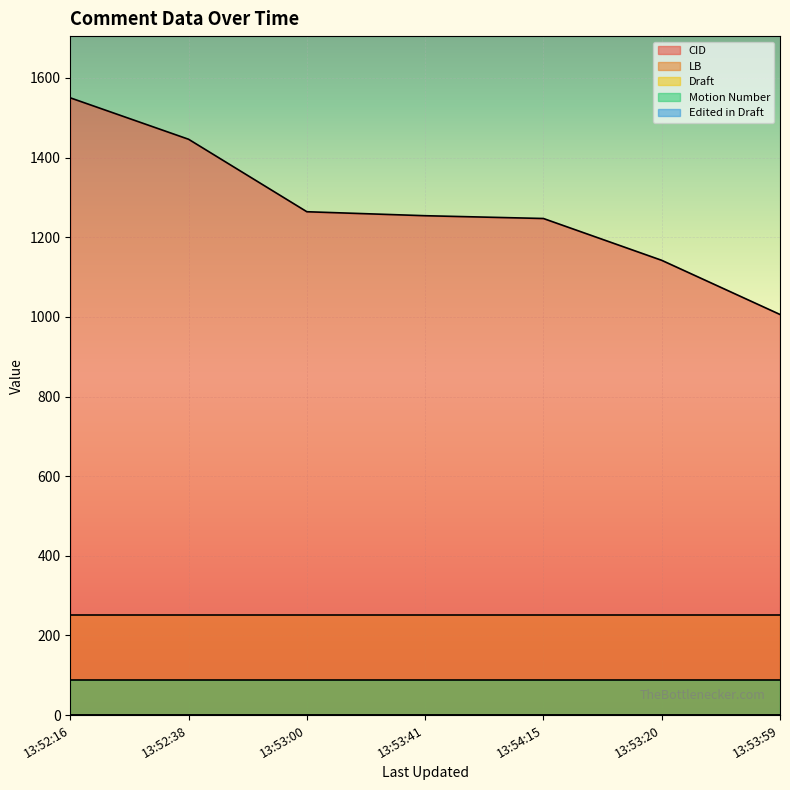

What is the value of the Draft point at the 2nd from the left?

1